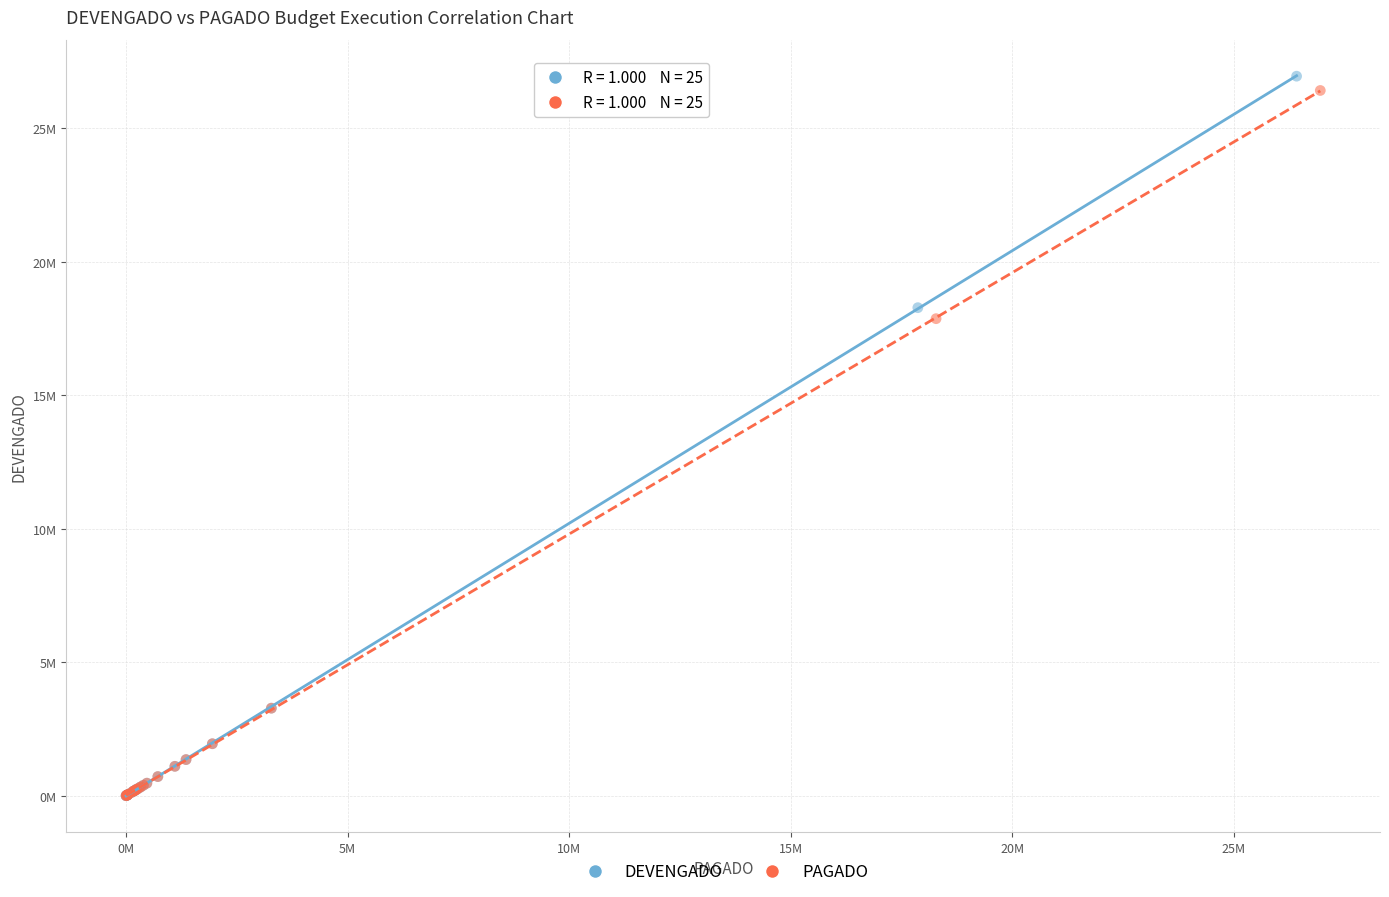

What are all the series names shown in the legend?

DEVENGADO, PAGADO